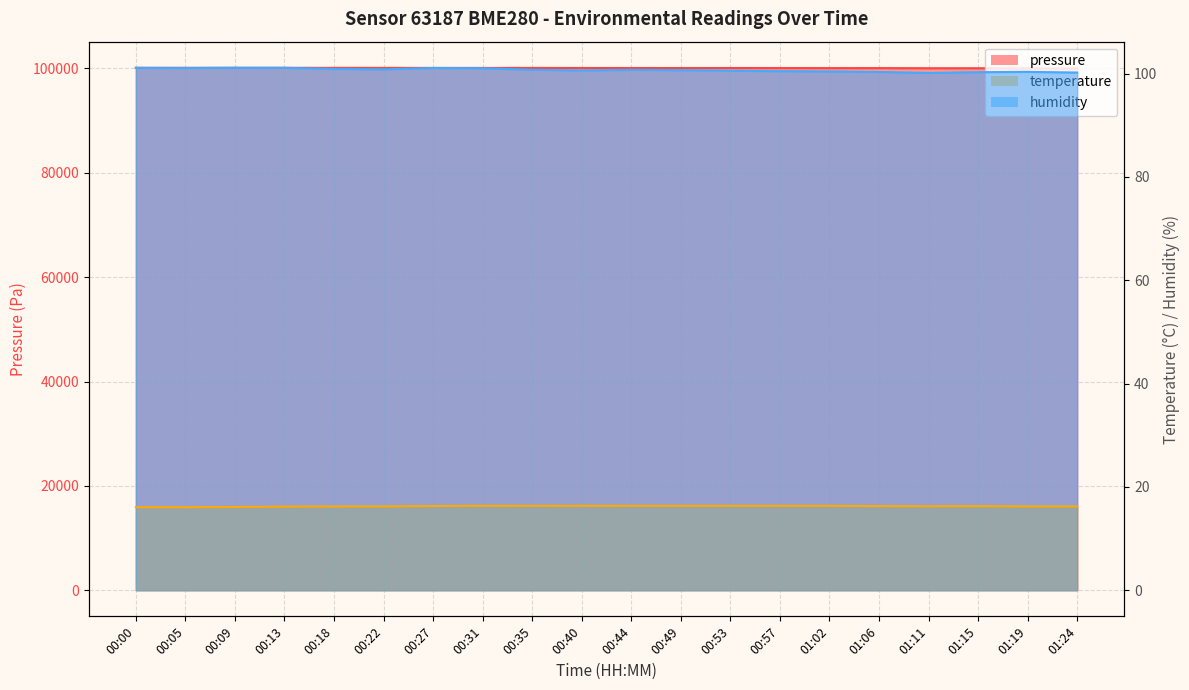

What is the average value of the humidity series?

100.7